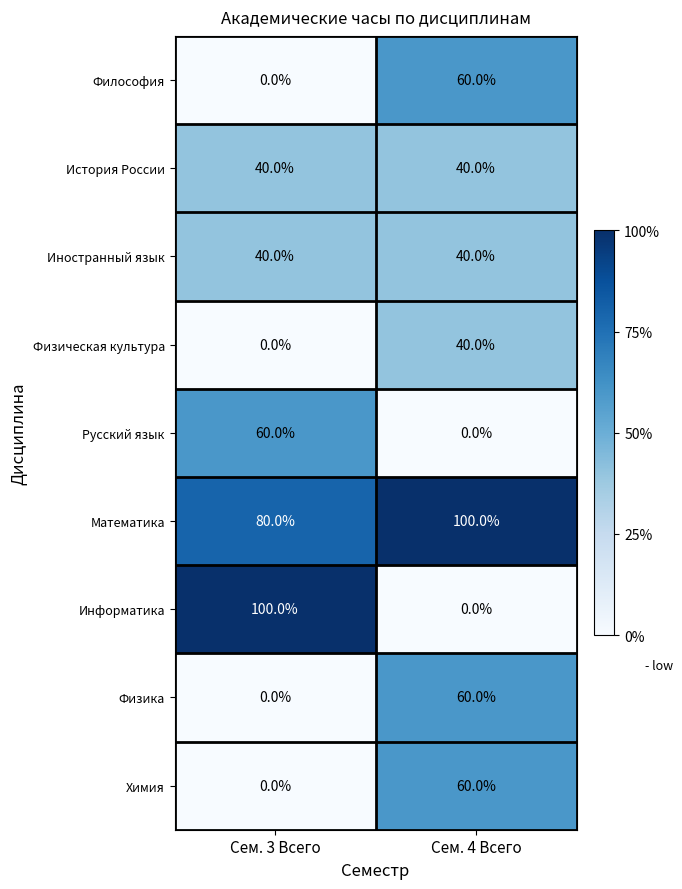

The value of Иностранный язык at Сем. 3 Всего is 59. True or false?

False